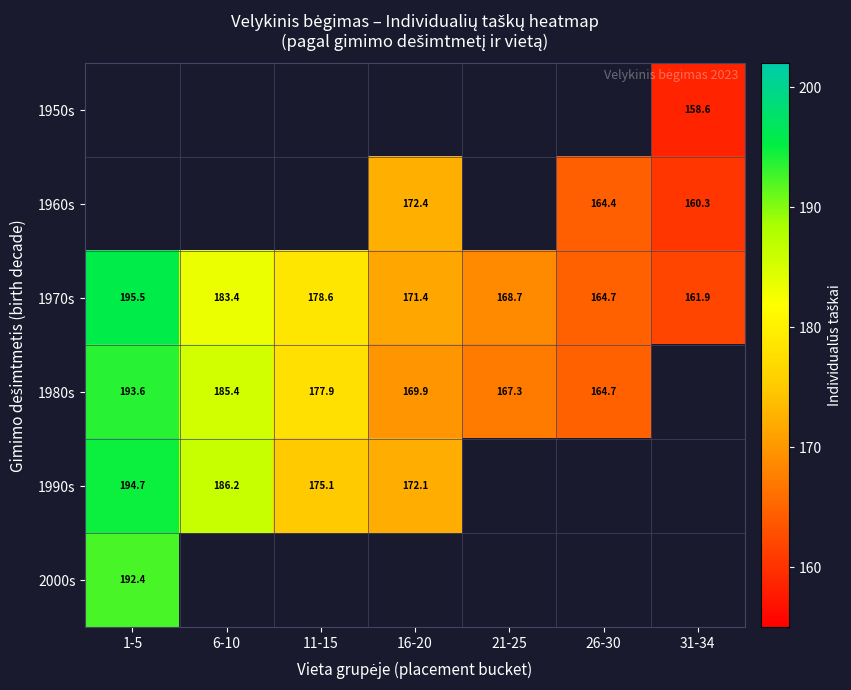

Is it true that 1970s equals 310.9 at 11-15?

False